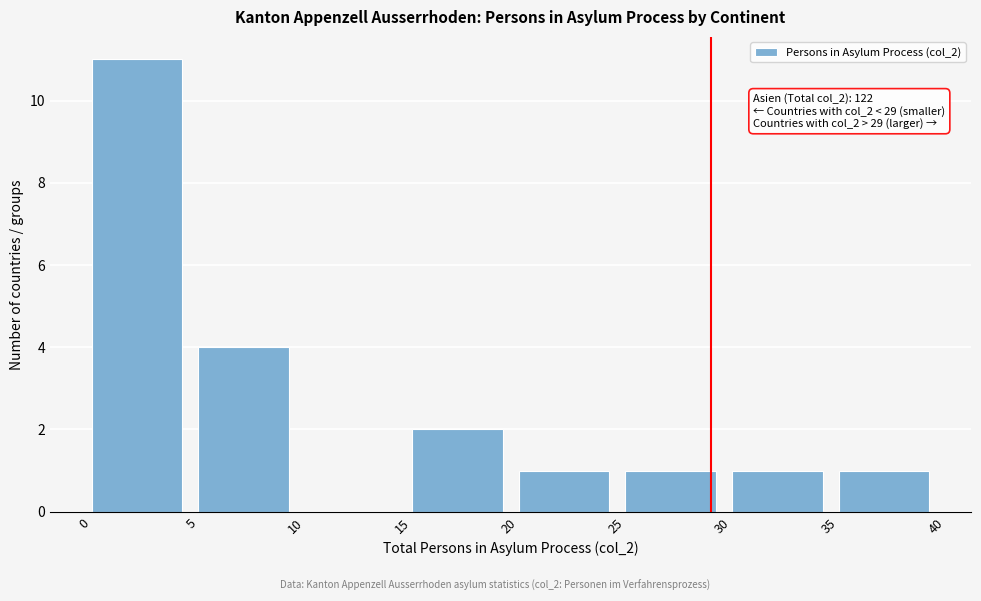

Which range on the x-axis has the tallest bar?

0 to 5